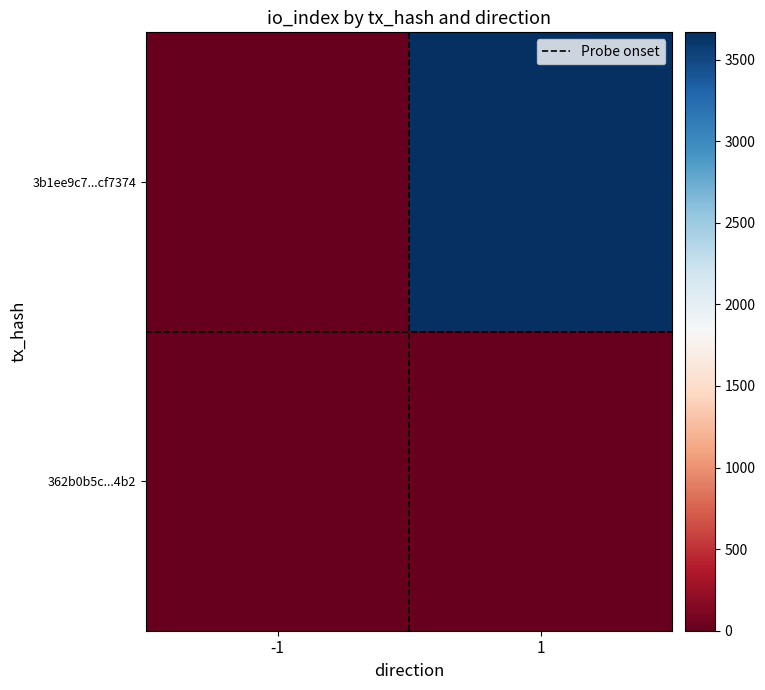

Which series changed the most between -1 and 1?

3b1ee9c7...cf7374